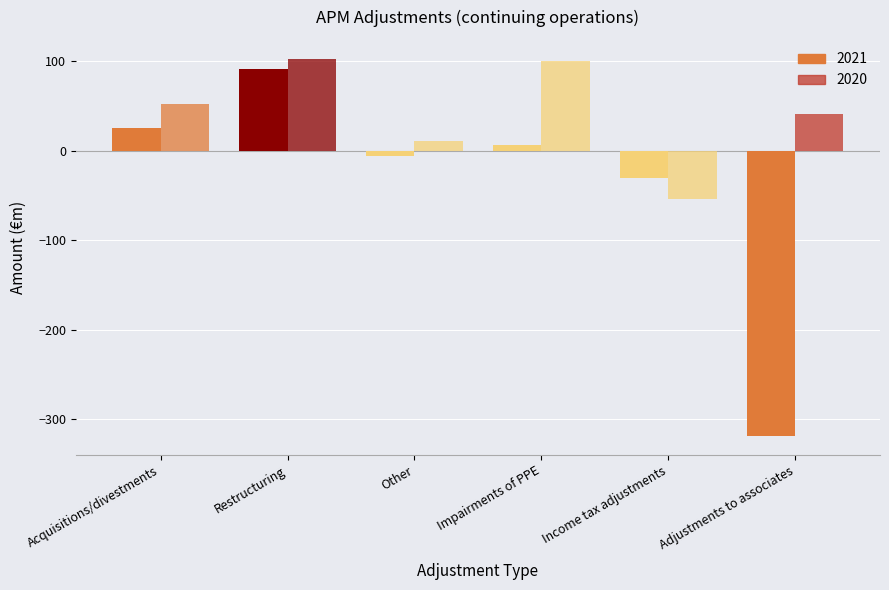

How many negative values does the 2021 series have?

3